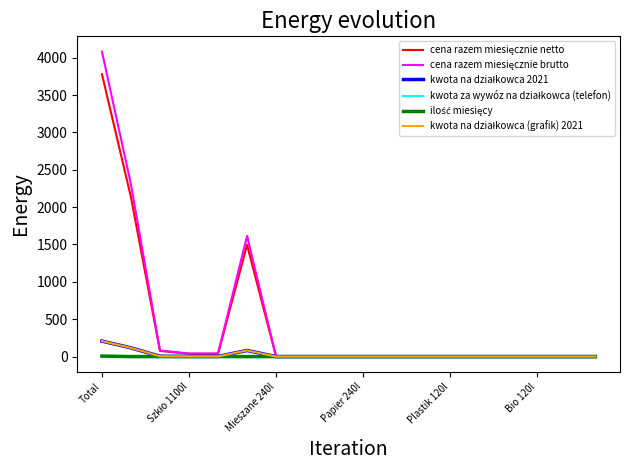

At which category is the sum across all series the highest?

Total